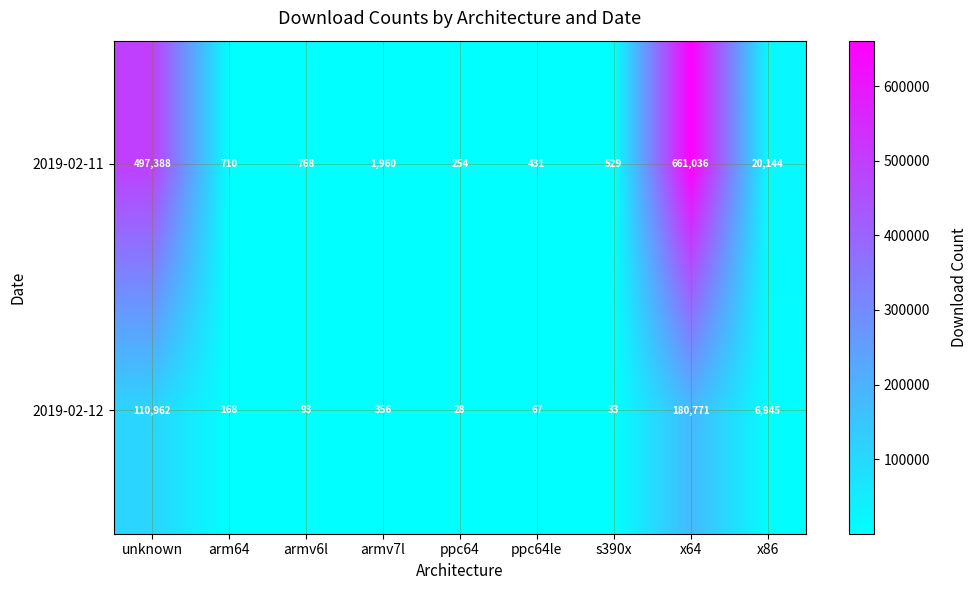

At how many categories does at least one series exceed 99443?

2